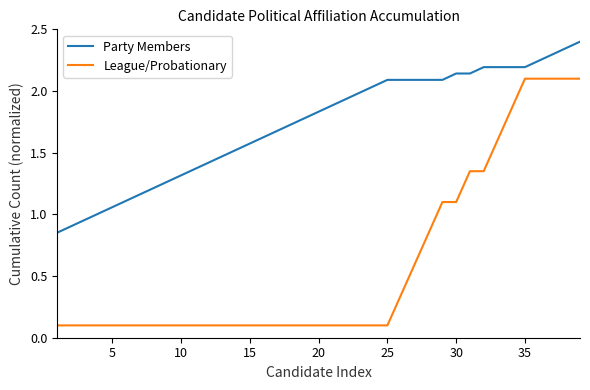

Does the chart have visible grid lines?

No